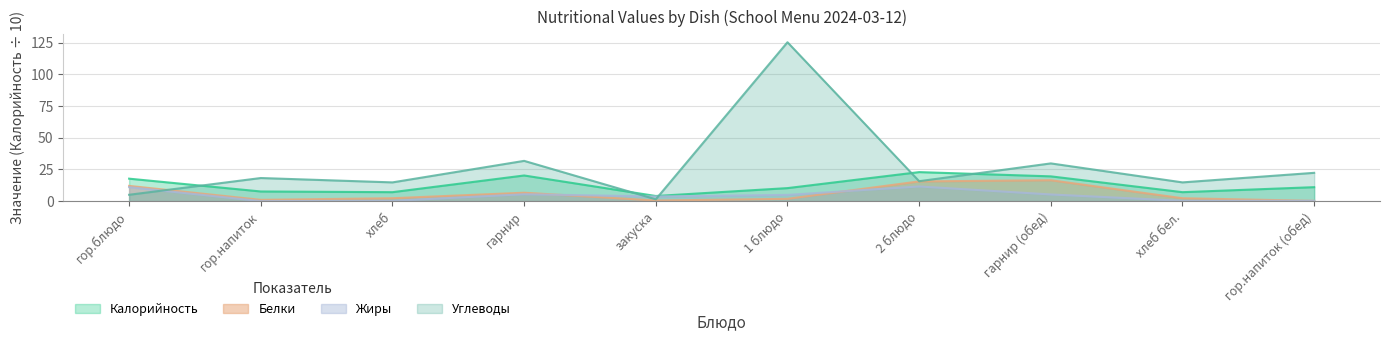

What are all the series names shown in the legend?

Калорийность, Белки, Жиры, Углеводы